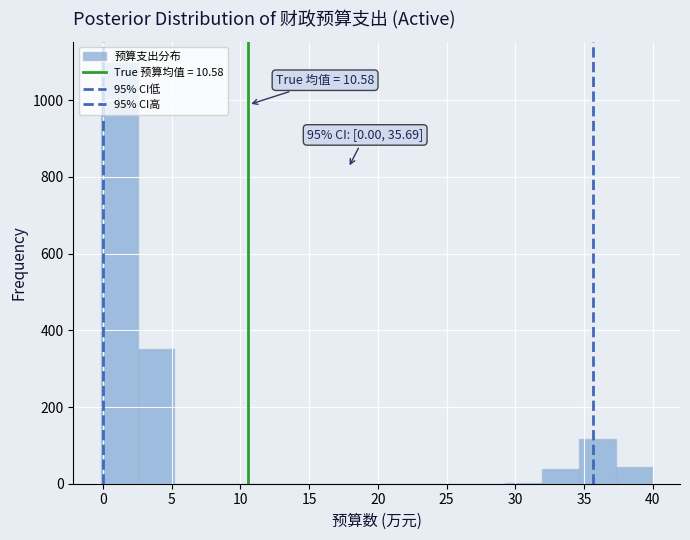

Which range on the x-axis has the tallest bar?

0.0 to 2.5